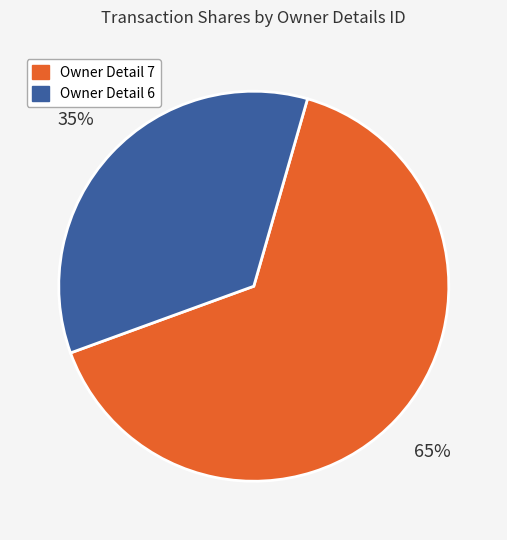

True or false: Owner Detail 6 accounts for 30% of the total.

False